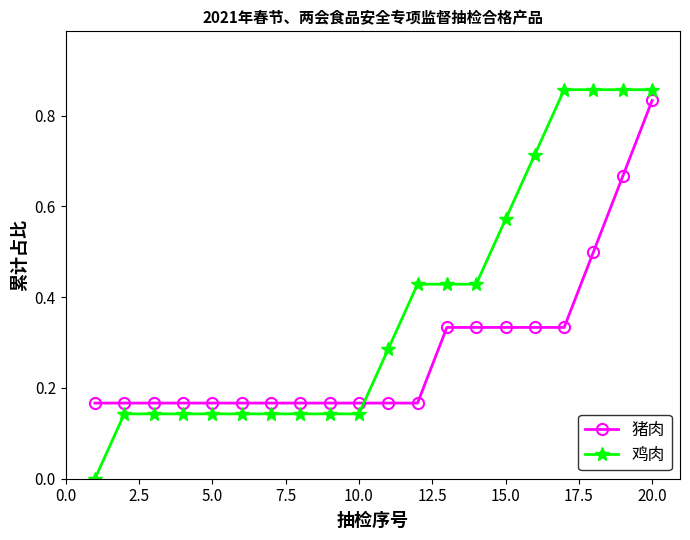

How many 猪肉 values are between 0 and 1?

20